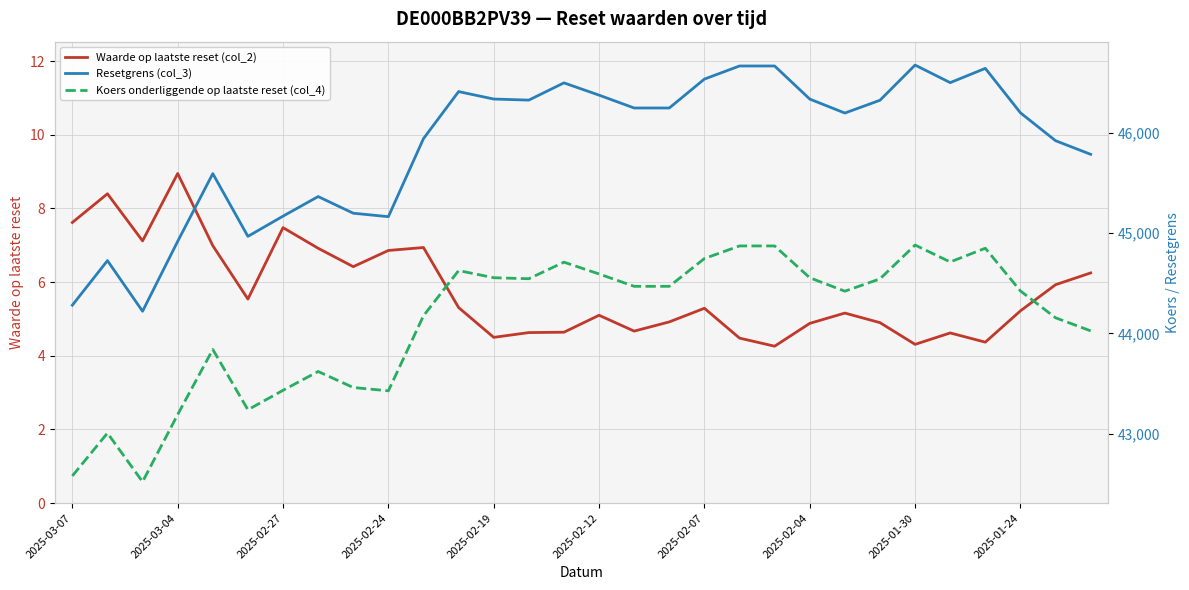

The value of Waarde op laatste reset (col_2) at 2025-02-07 is 5.3. True or false?

True